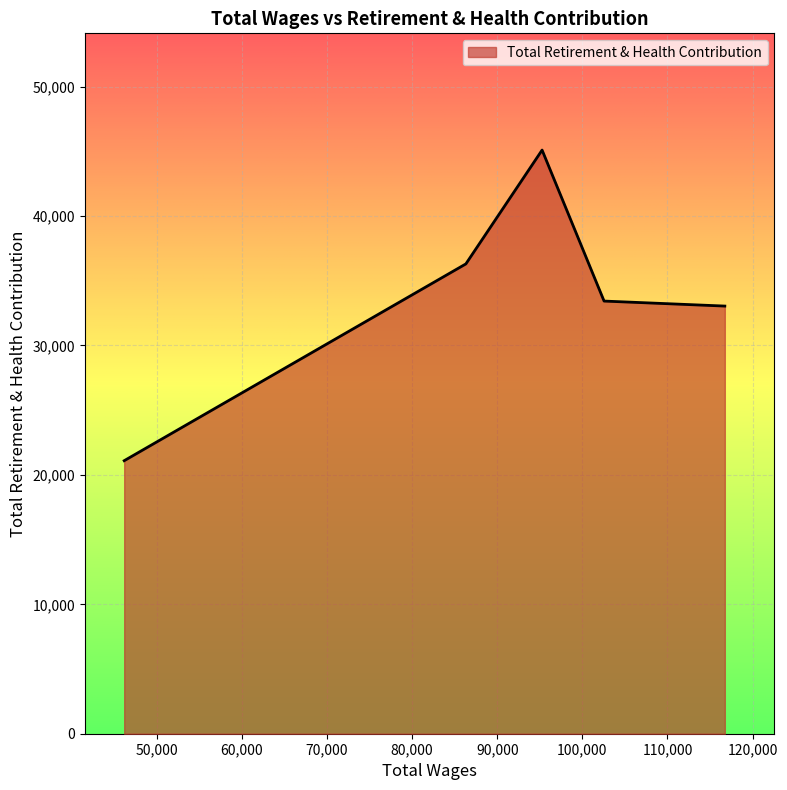

Count the number of data series in this chart.

1